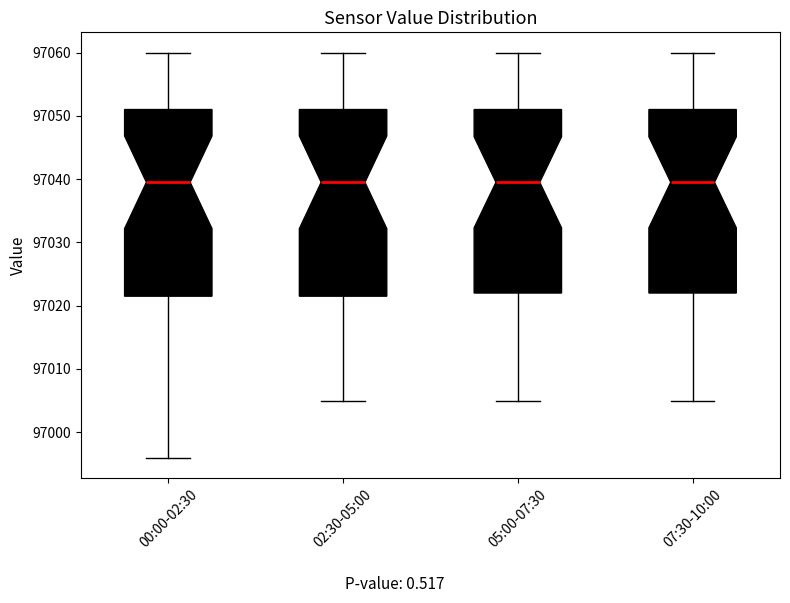

Where does the median line of the box for 07:30-10:00 sit on the y-axis? The values are not printed on the chart, so give them approximately, as read against the axis.

97040